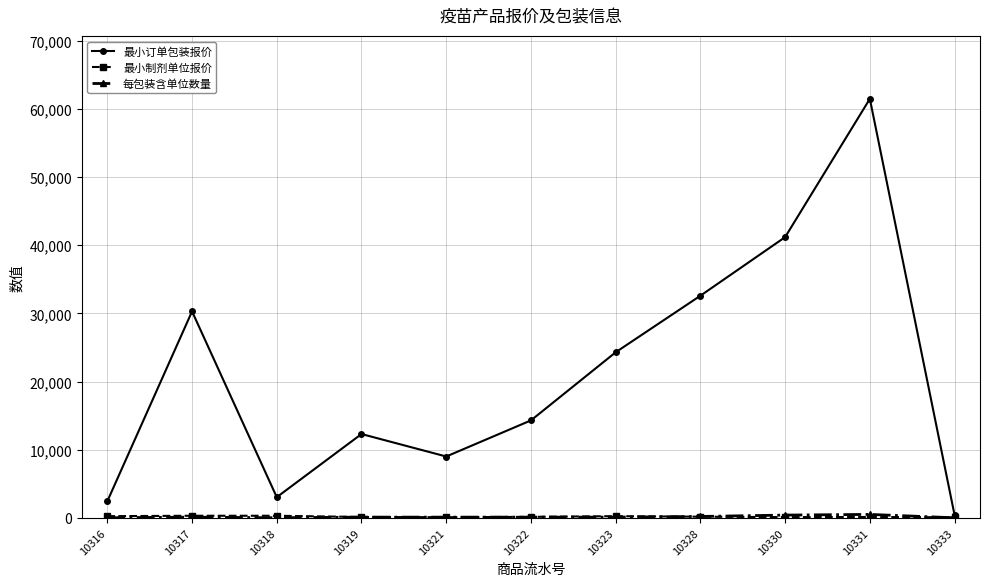

Where is the first local maximum for 最小订单包装报价?

10317